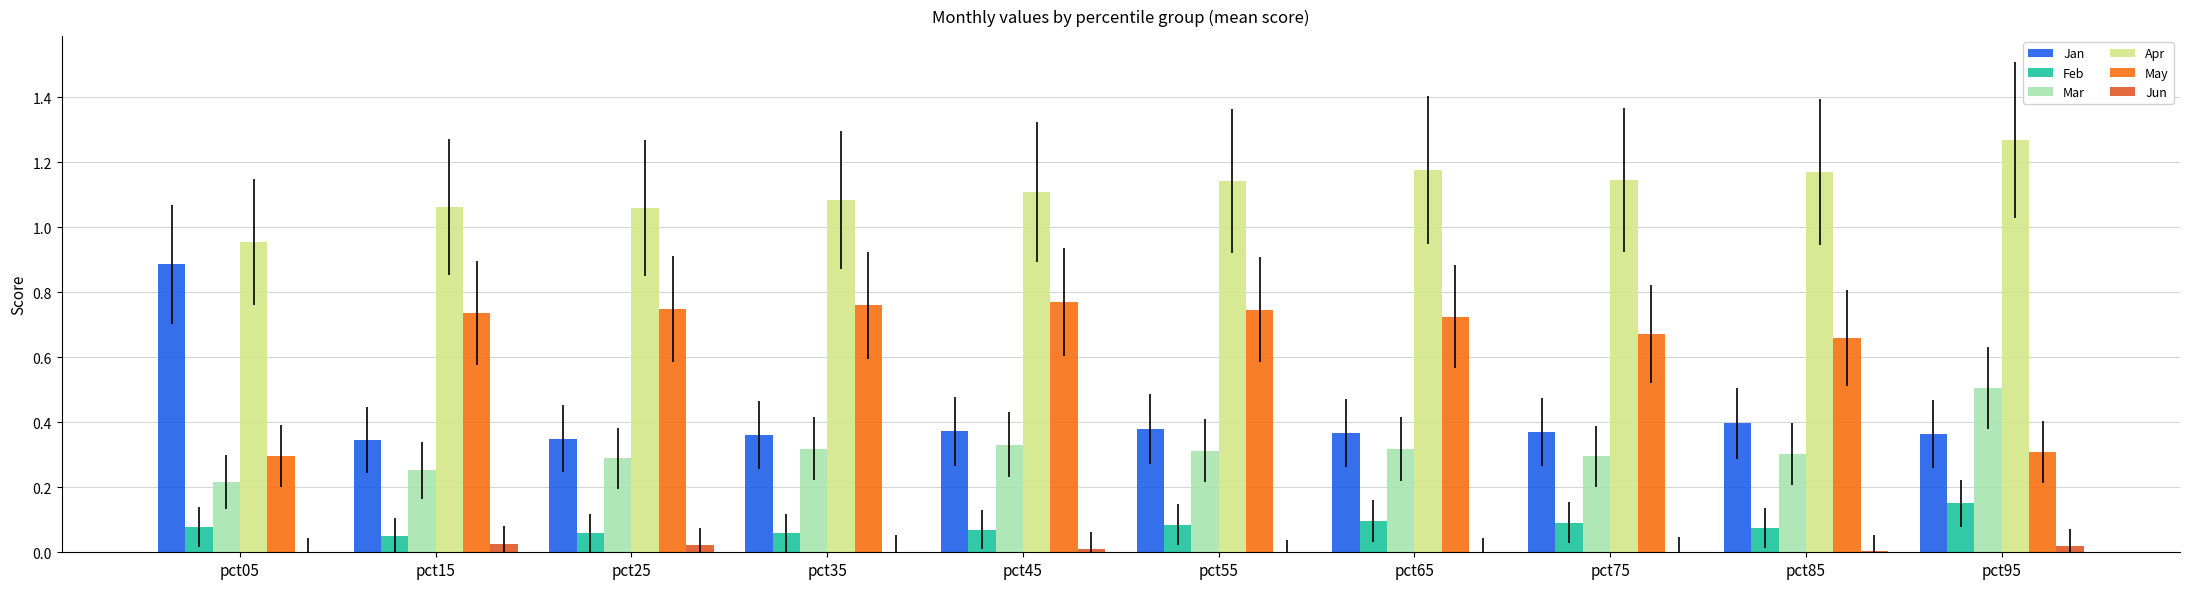

What is the value of the Mar bar at the 1st from the left?

0.2